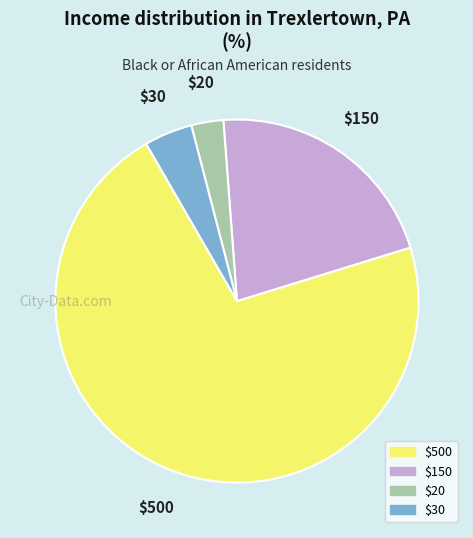

Does any single category account for the majority?

Yes